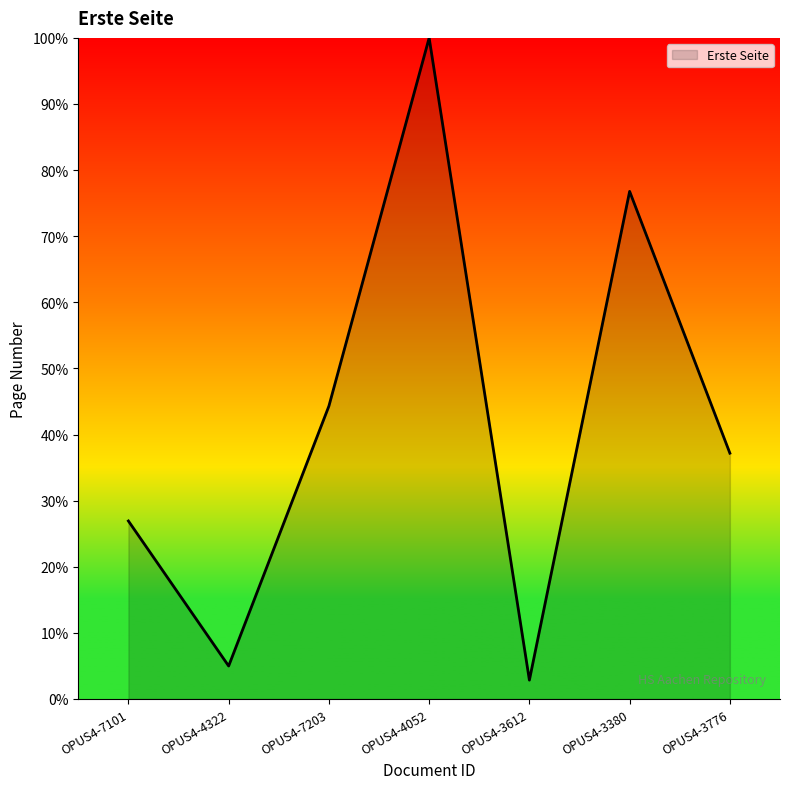

List the labels in order of value, smallest first.

OPUS4-3612, OPUS4-4322, OPUS4-7101, OPUS4-3776, OPUS4-7203, OPUS4-3380, OPUS4-4052